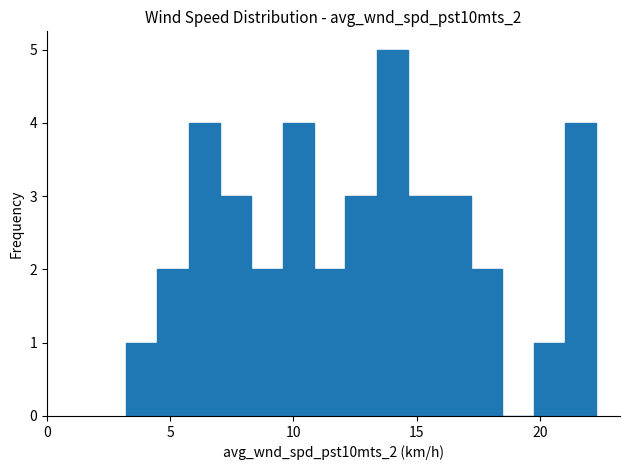

Around what value on the x-axis is the tallest bar? Give the approximate position of its centre, as read against the axis.

14.0